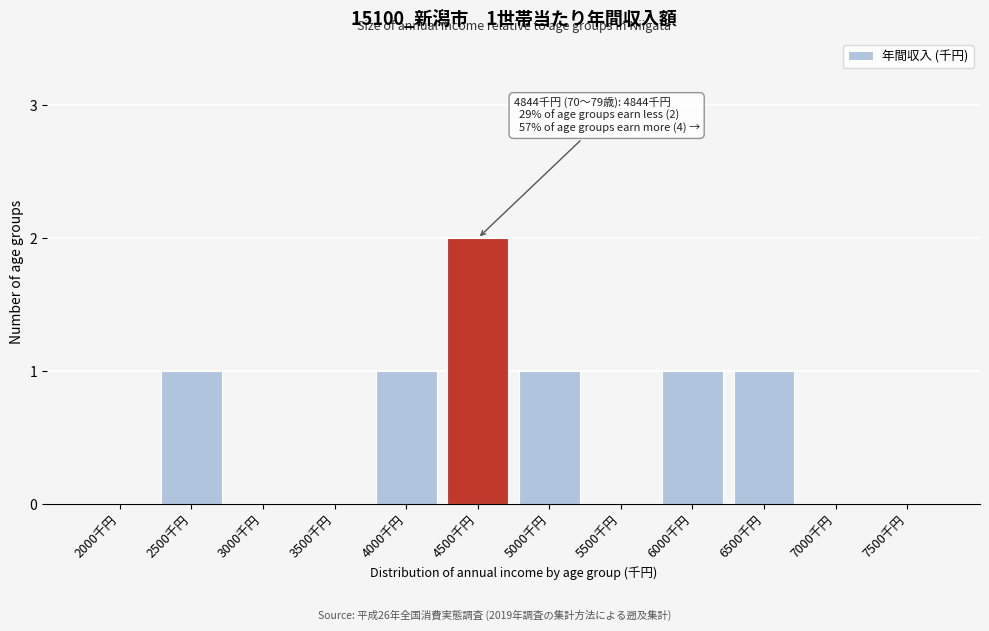

Reading left to right, transcribe all the data shown in this chart.

2000千円=0	2500千円=1	3000千円=0	3500千円=0	4000千円=1	4500千円=2	5000千円=1	5500千円=0	6000千円=1	6500千円=1	7000千円=0	7500千円=0